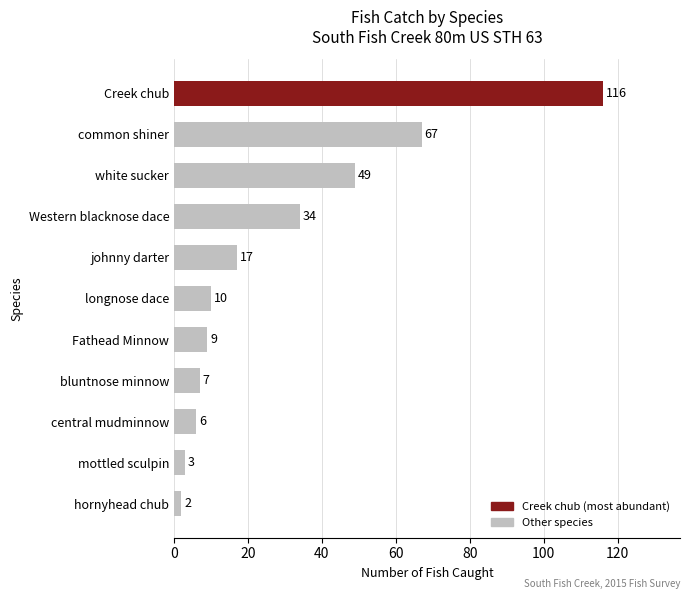

Read the value at white sucker, to the nearest 50.

50